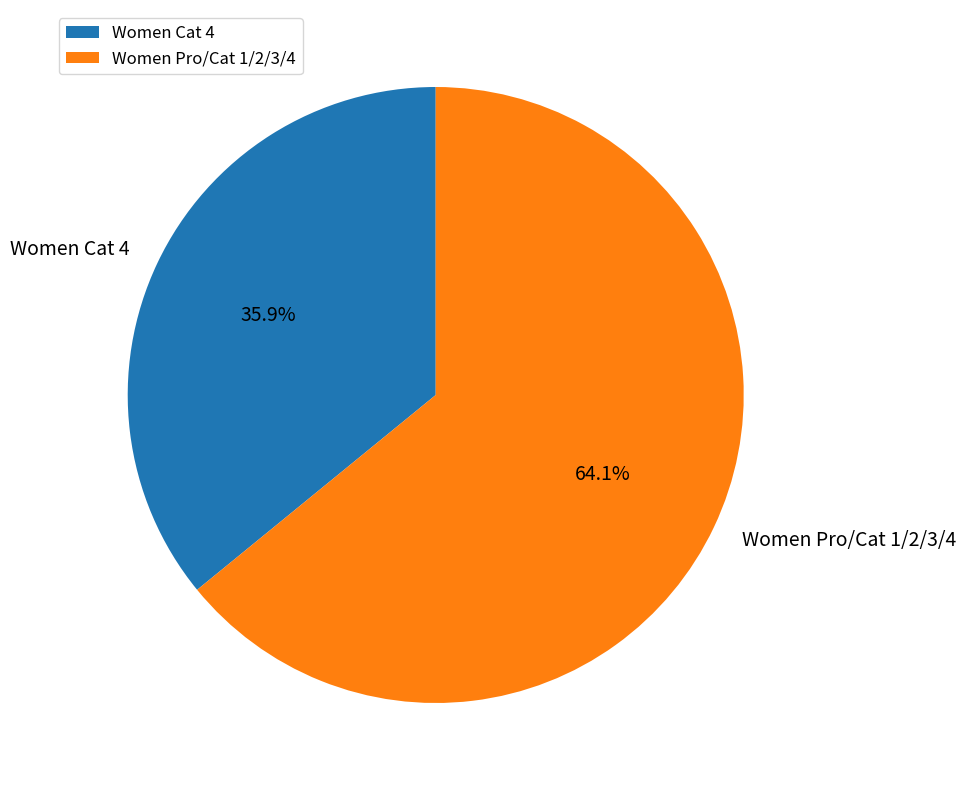

True or false: Women Cat 4 accounts for 36% of the total.

True